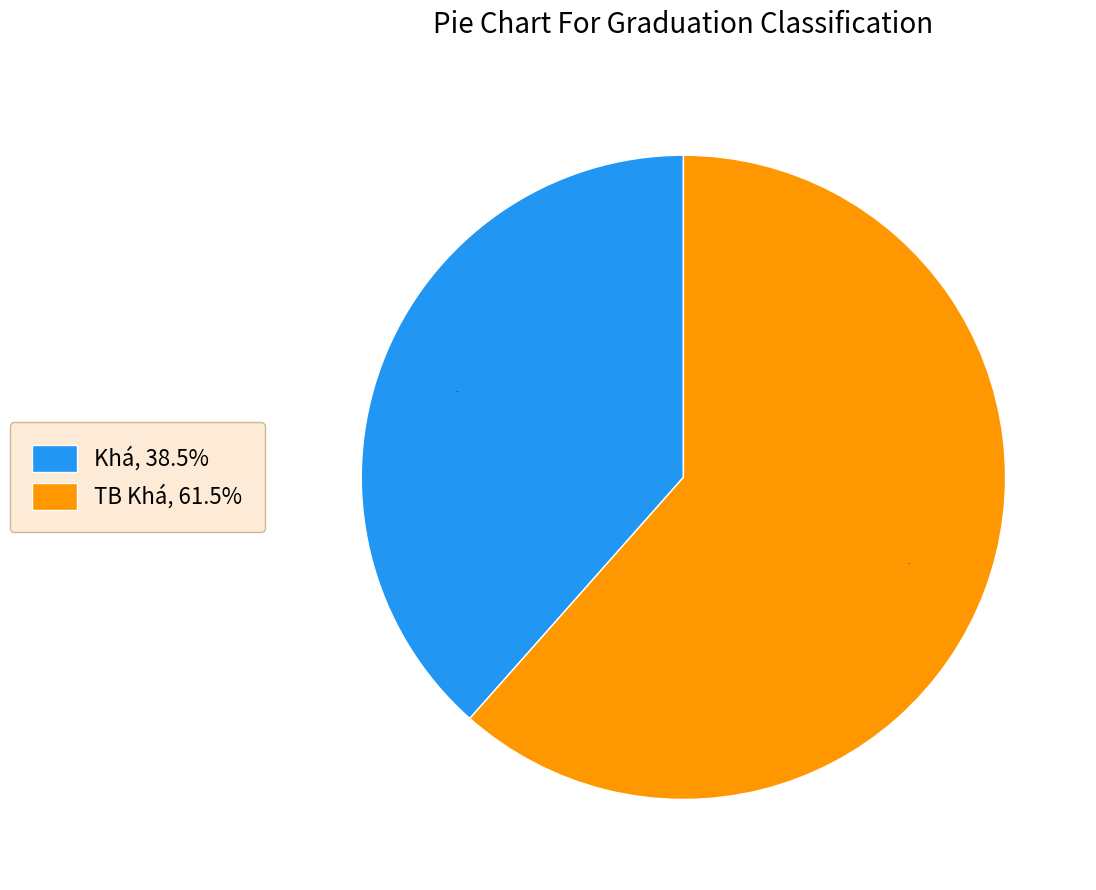

Is Khá the majority of the pie?

No